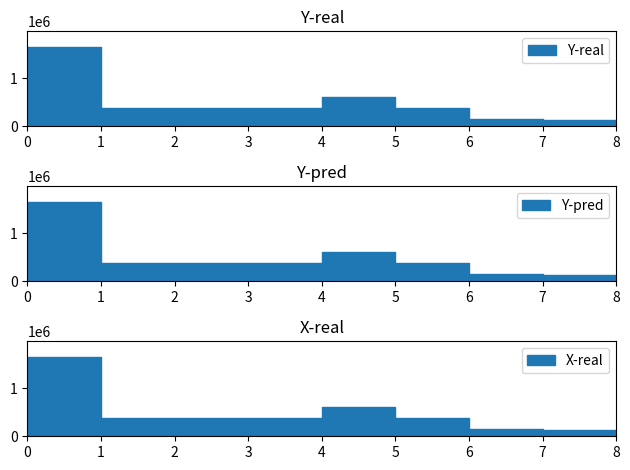

True or false: Y-real and X-real intersect in this chart.

False